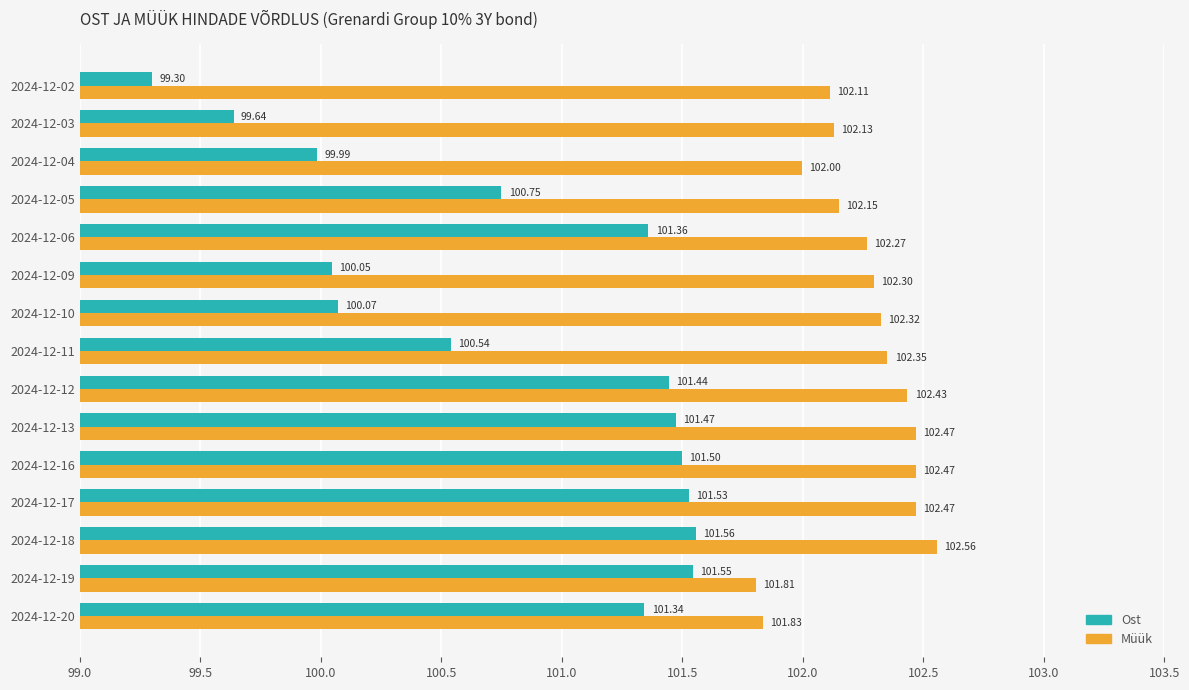

What is the total value across all series at 2024-12-12?

203.9